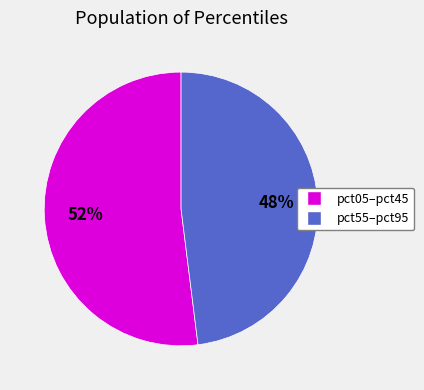

How many slices are in this pie chart?

2